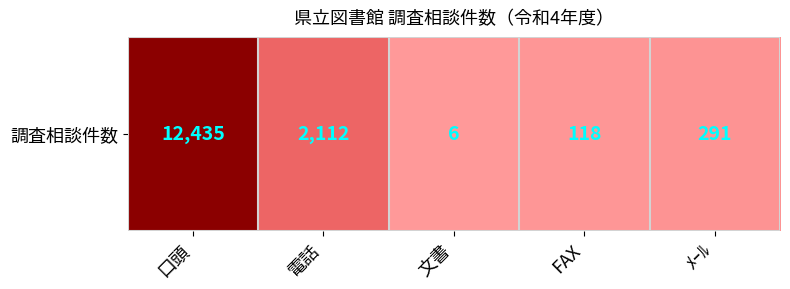

Read the value at ﾒｰﾙ, to the nearest 100.

300